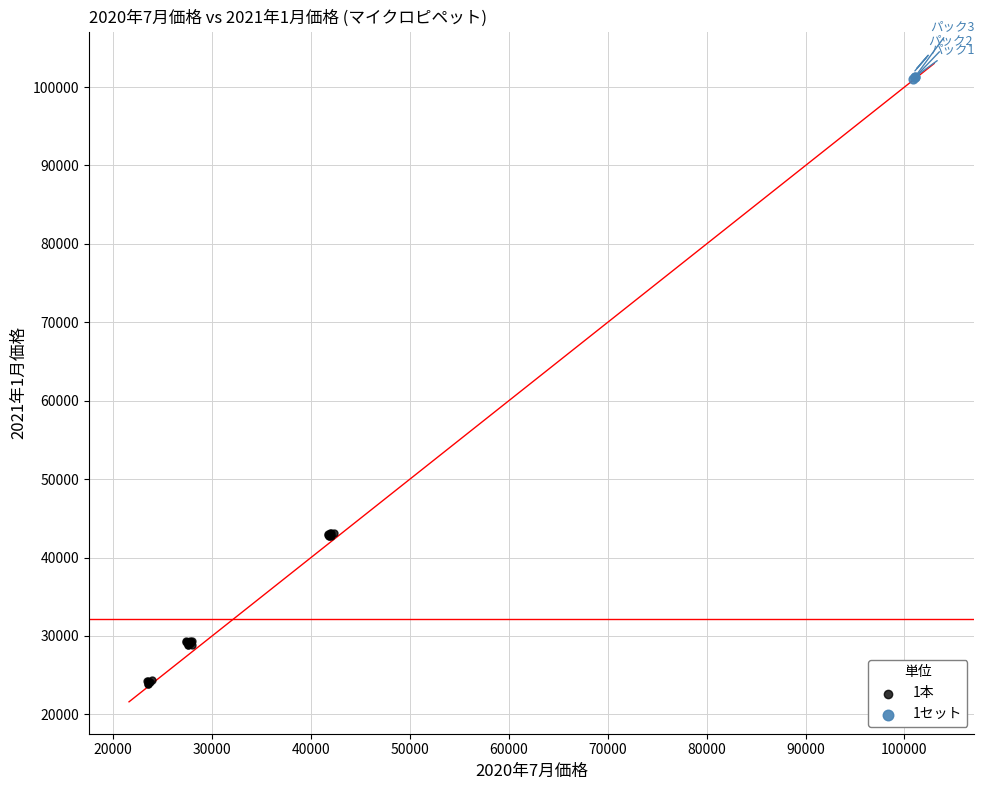

Which series has the largest Y range (max minus min)?

1本